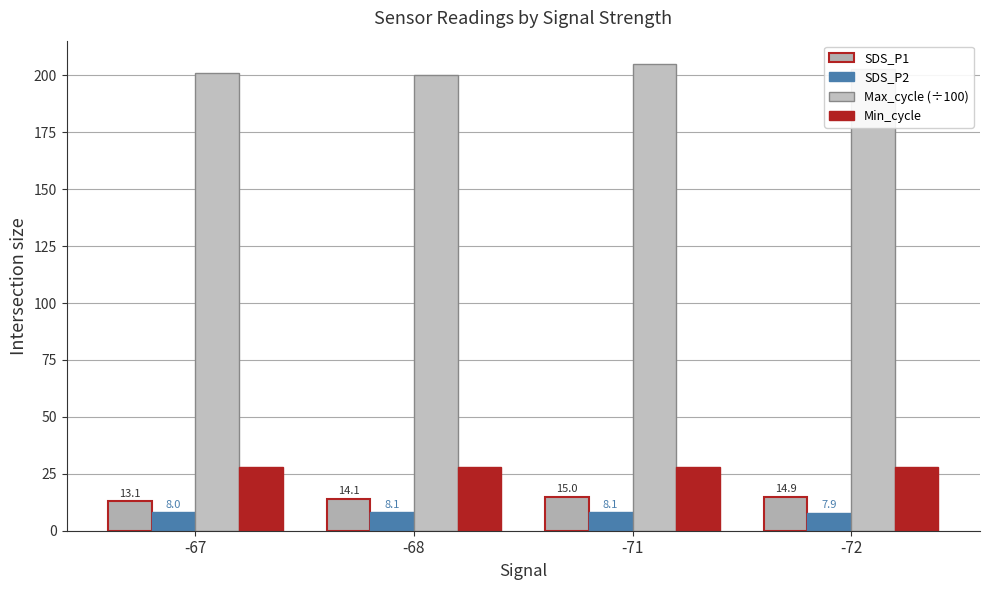

Between -68 and -72, which series saw the biggest shift?

Max_cycle (÷100)